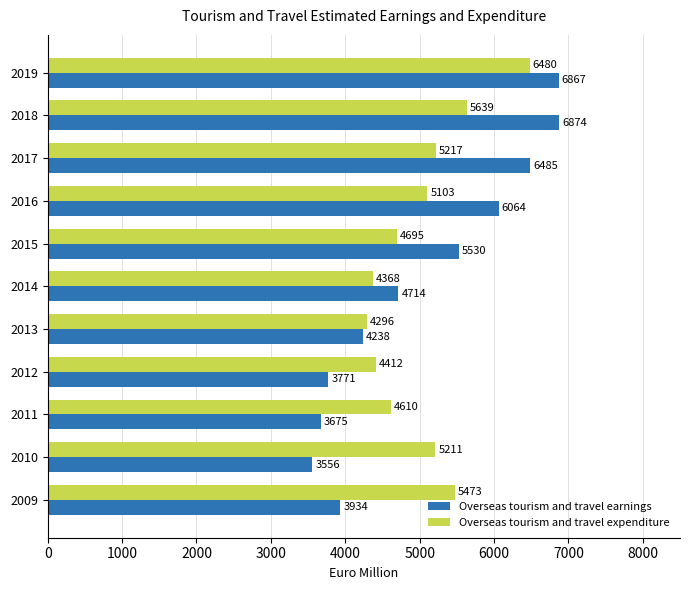

How many distinct data groups are displayed?

2